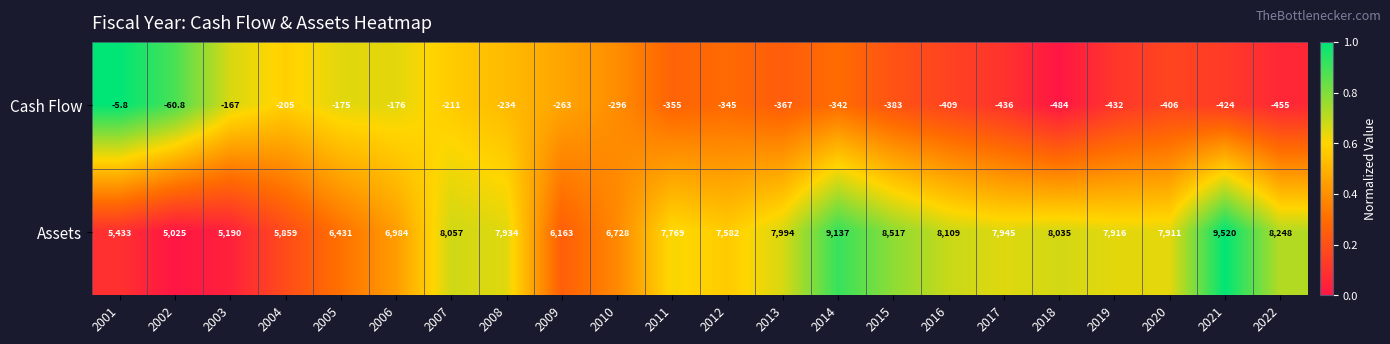

Where is Assets nearest to the value 7272?

2006